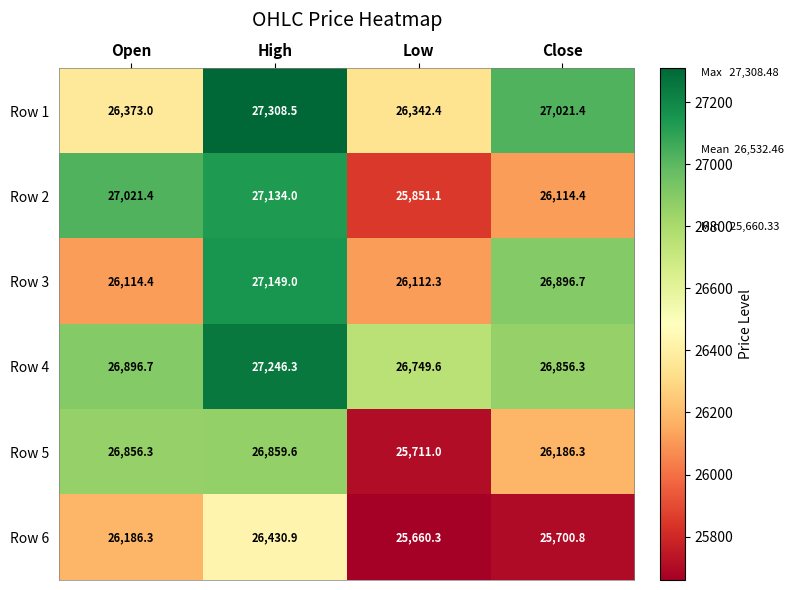

Read the Row 4 value at Close.

26856.3